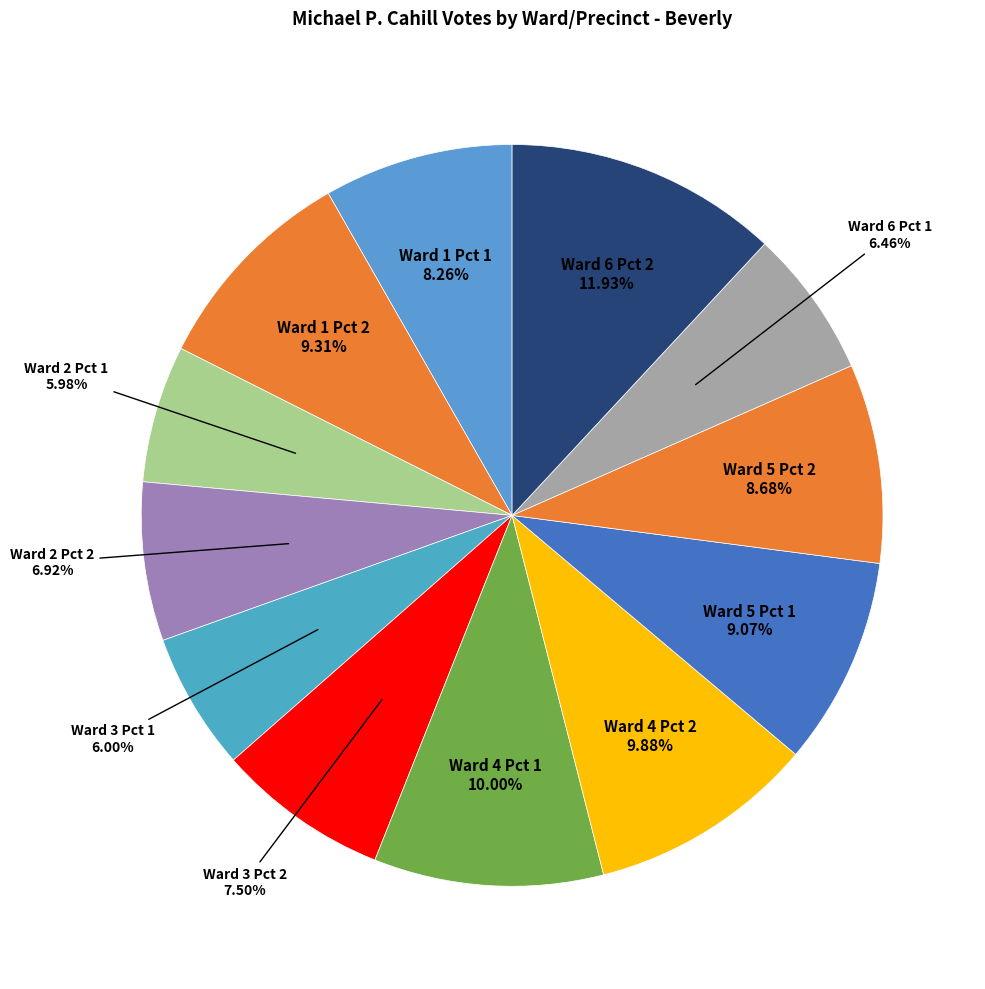

How many slices are in this pie chart?

12